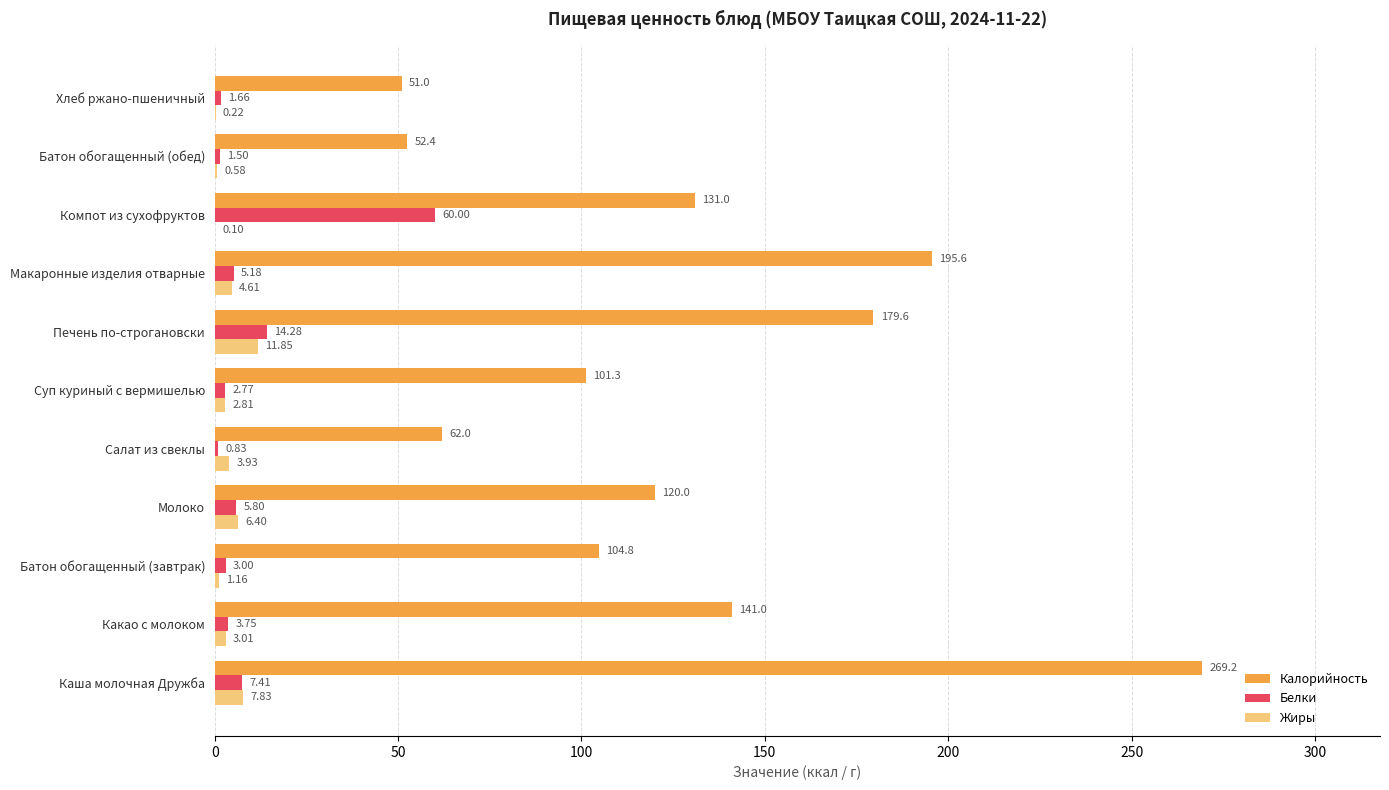

Which category has the highest value in the Жиры series?

Печень по-строгановски